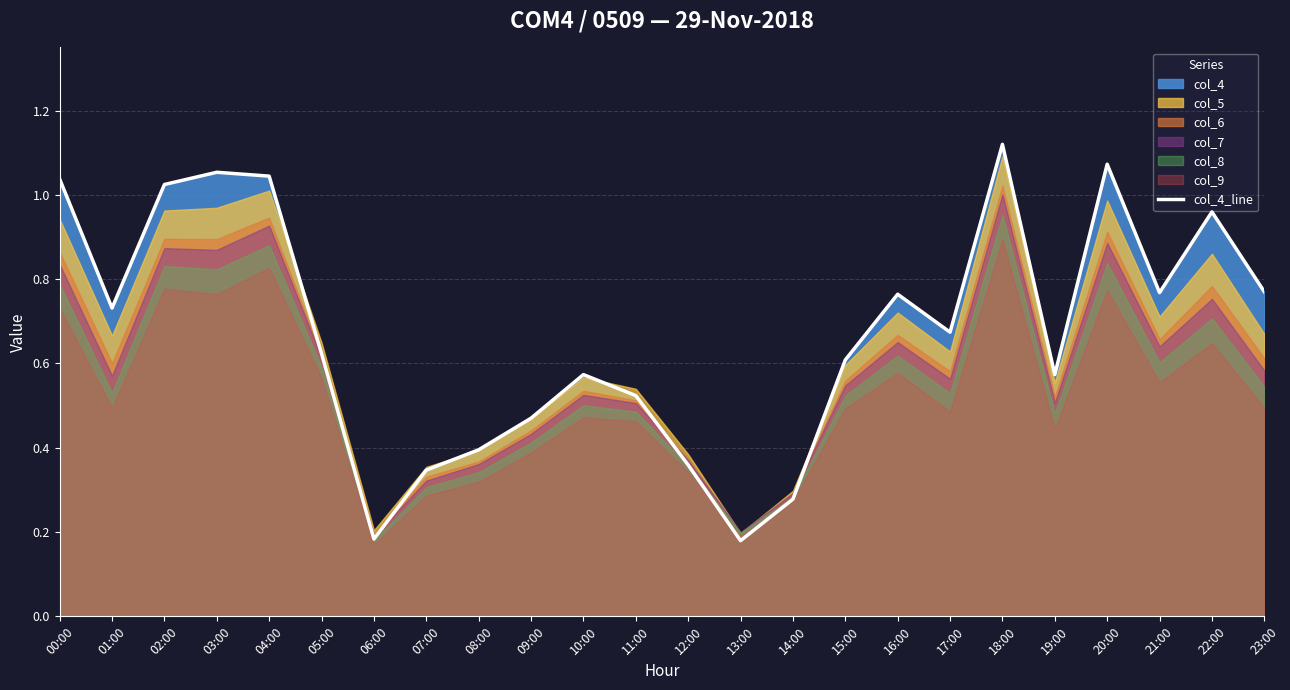

Count the number of categories in the chart.

24